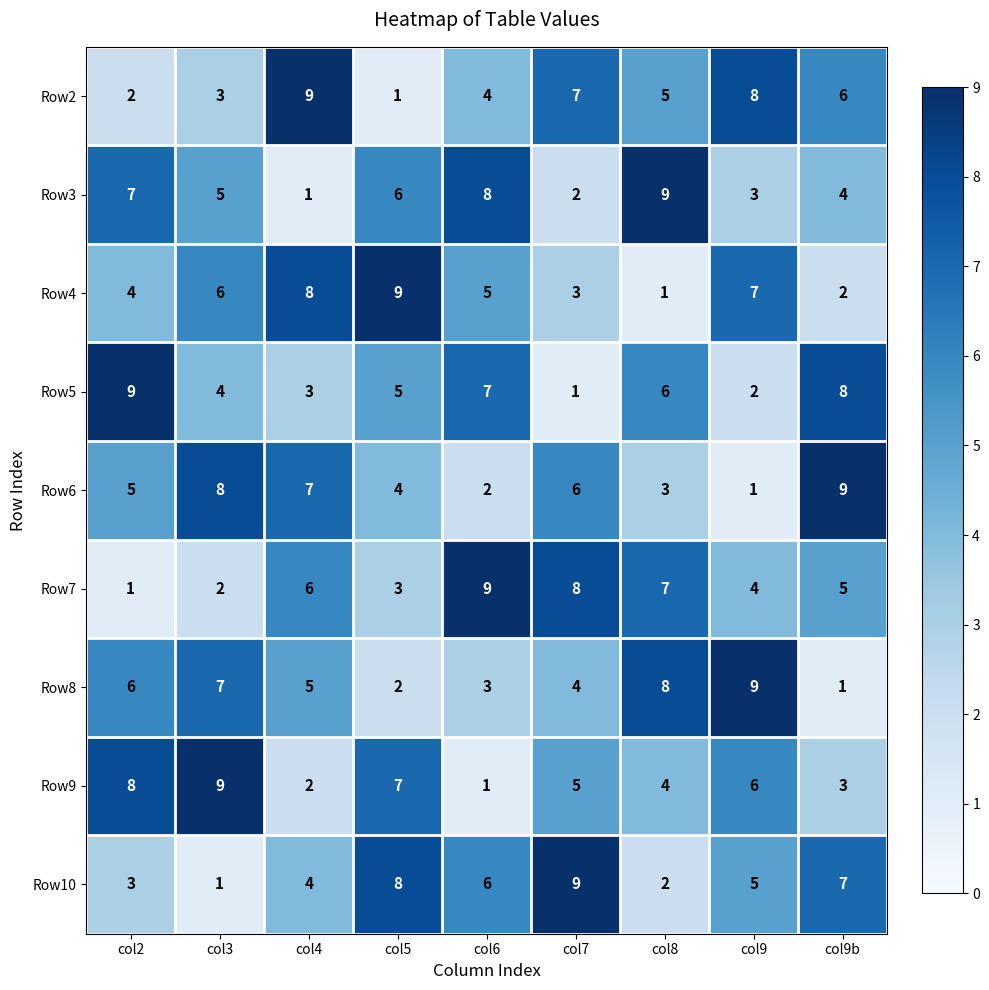

True or false: Row10 has a value of 5 at col9.

True